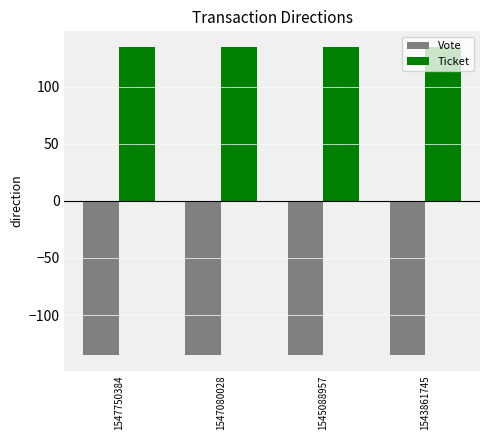

Reading left to right, extract all data points from this chart.

Vote: 1547750384=-135.1	1547080028=-135.1	1545088957=-135.1	1543861745=-135.1
Ticket: 1547750384=135.1	1547080028=135.1	1545088957=135.1	1543861745=135.1